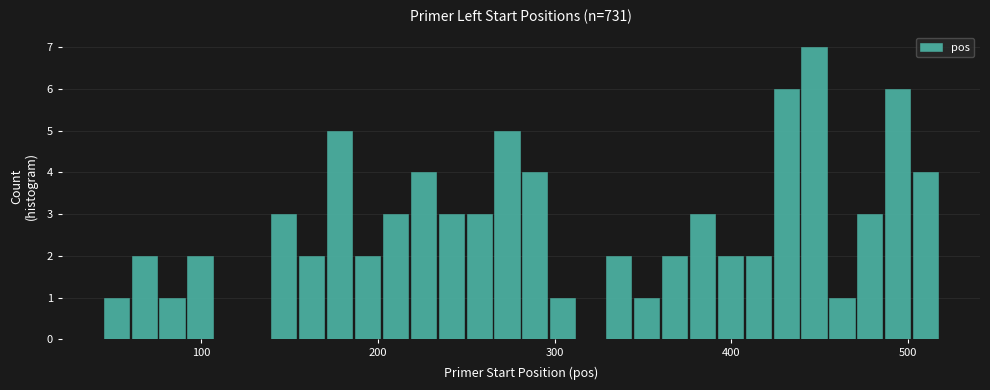

Around what value on the x-axis is the tallest bar? Give the approximate position of its centre, as read against the axis.

450